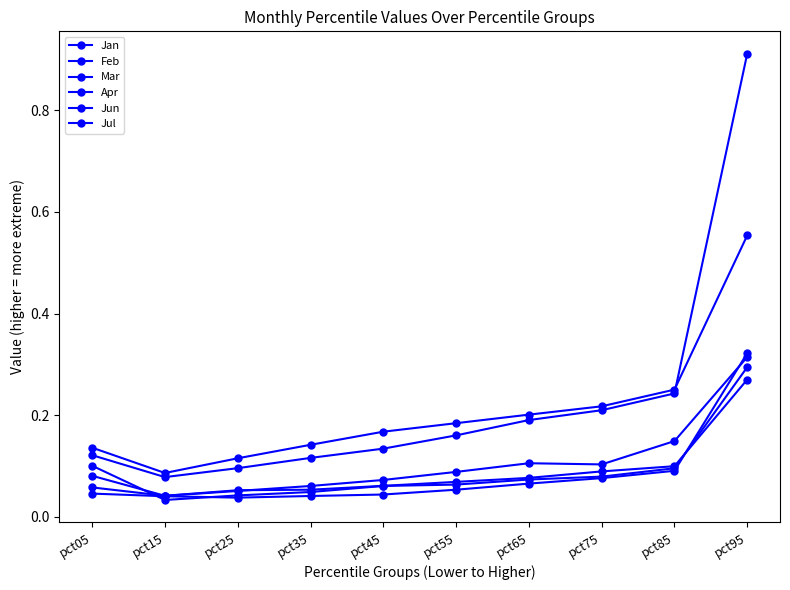

What is the value of the Jun point at the 5th from the left?

0.1